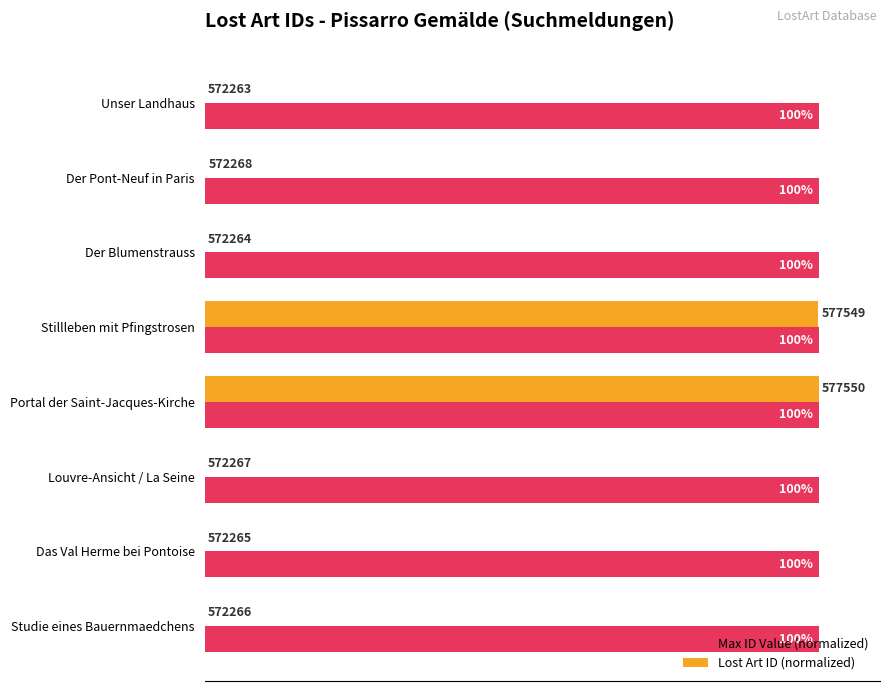

Which series has the largest total across all categories?

Max ID Value (normalized)